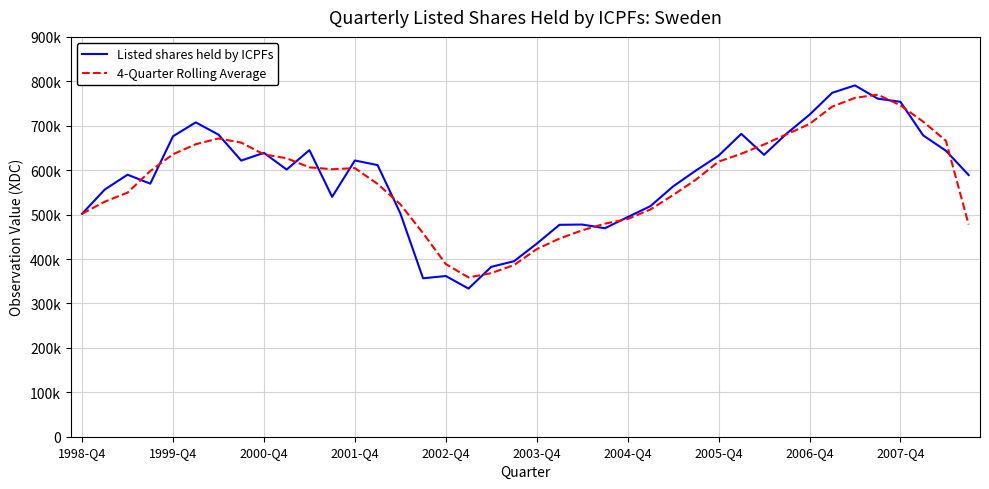

Is this an area chart (filled region under the line)?

No